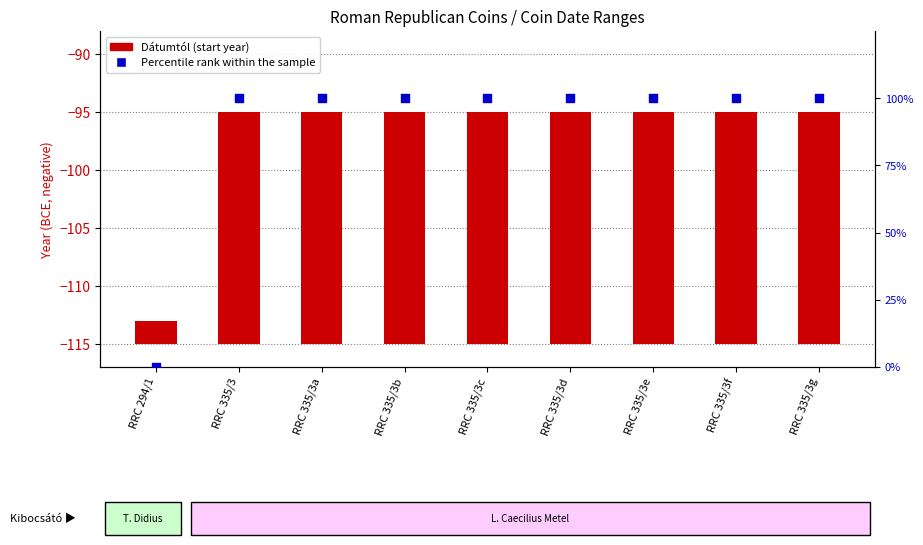

Which series has the largest Y range (max minus min)?

Percentile rank within the sample